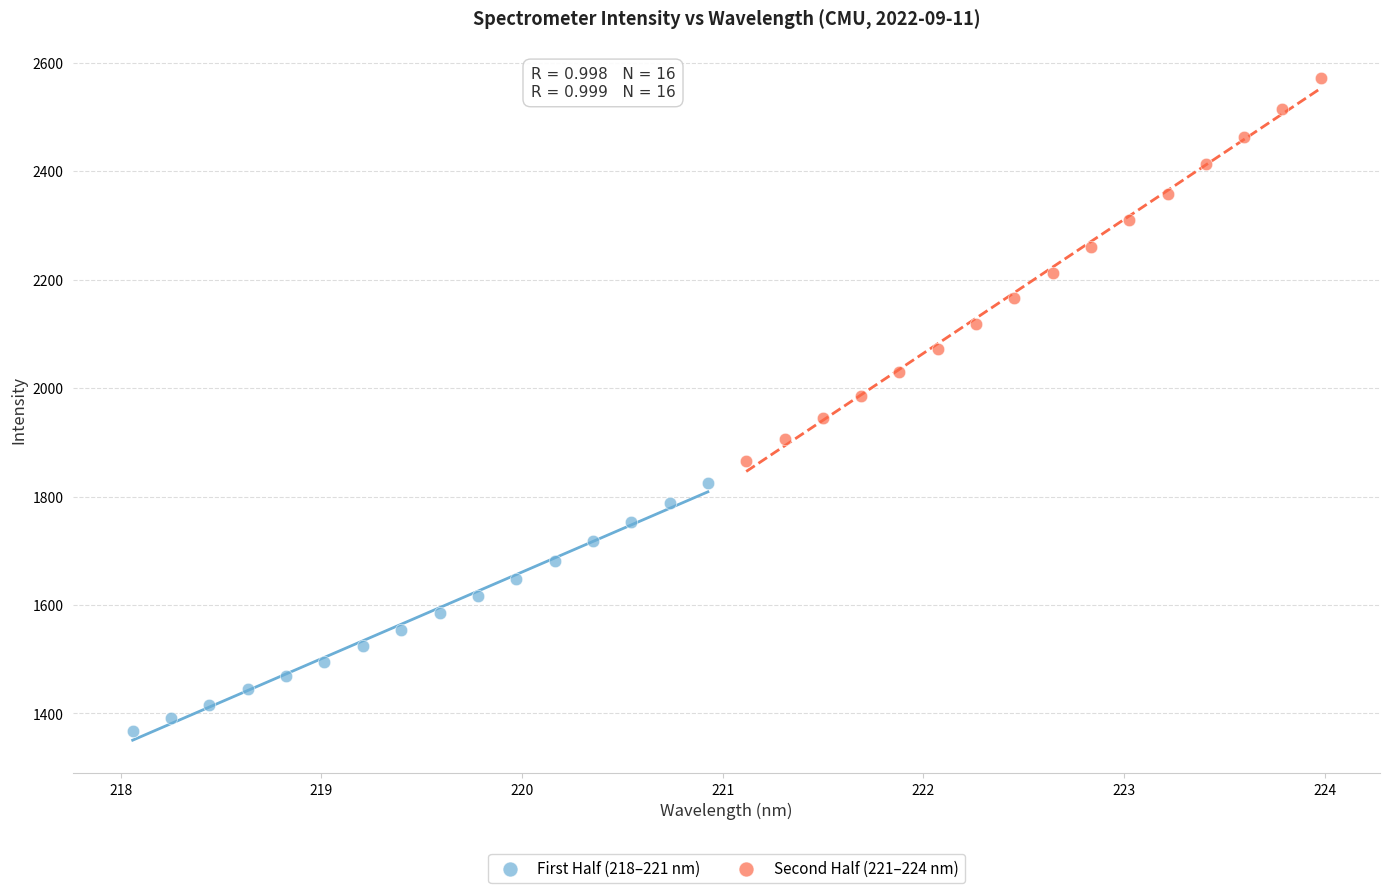

Which series has the widest spread of Y values?

Second Half (221–224 nm)